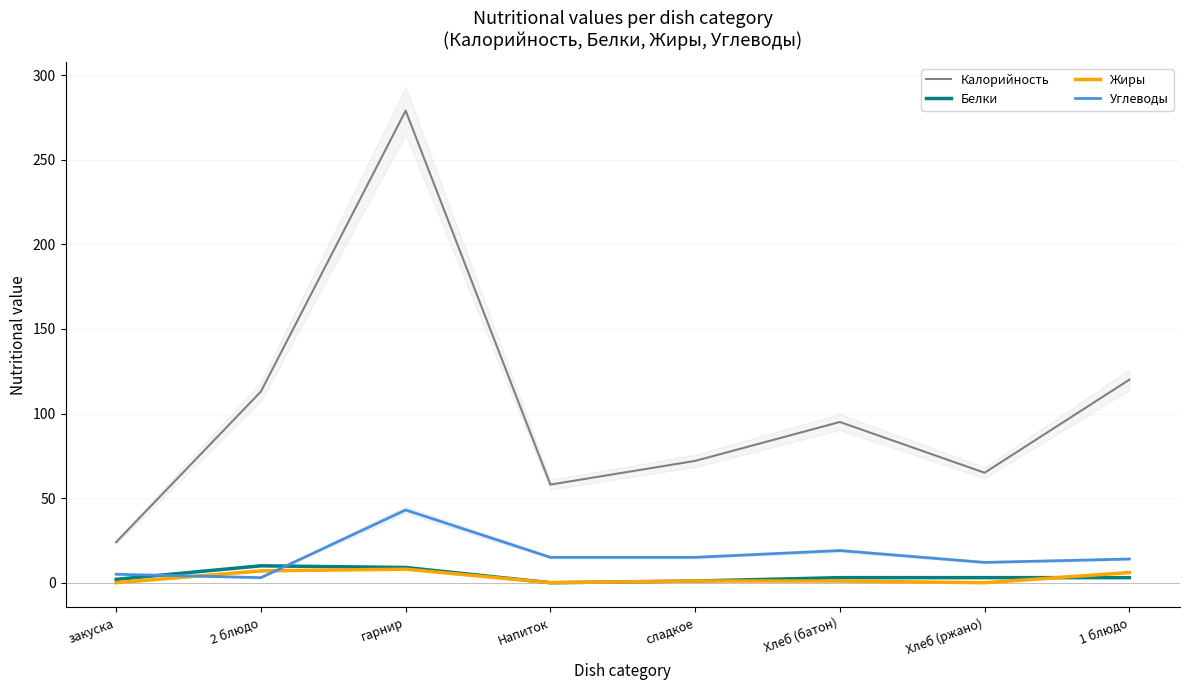

True or false: Жиры and Углеводы intersect in this chart.

True